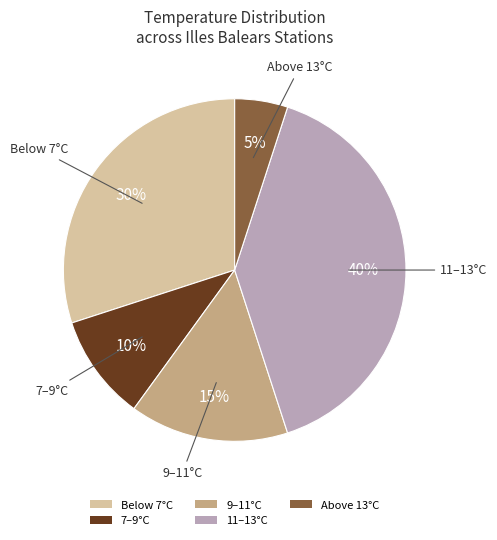

Do Above 13°C and 9–11°C together represent more than half of the pie?

No